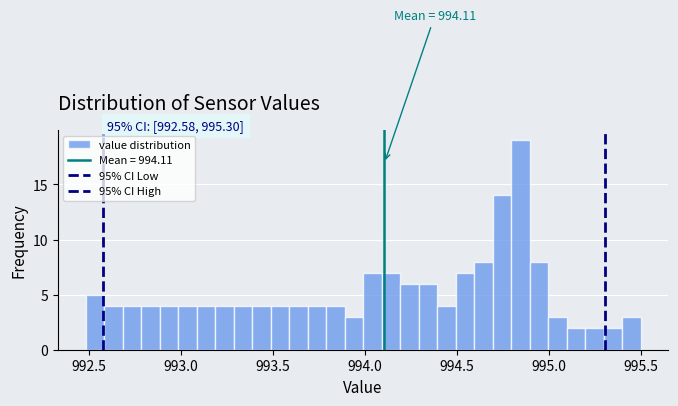

Around what value on the x-axis is the tallest bar? Give the approximate position of its centre, as read against the axis.

994.85